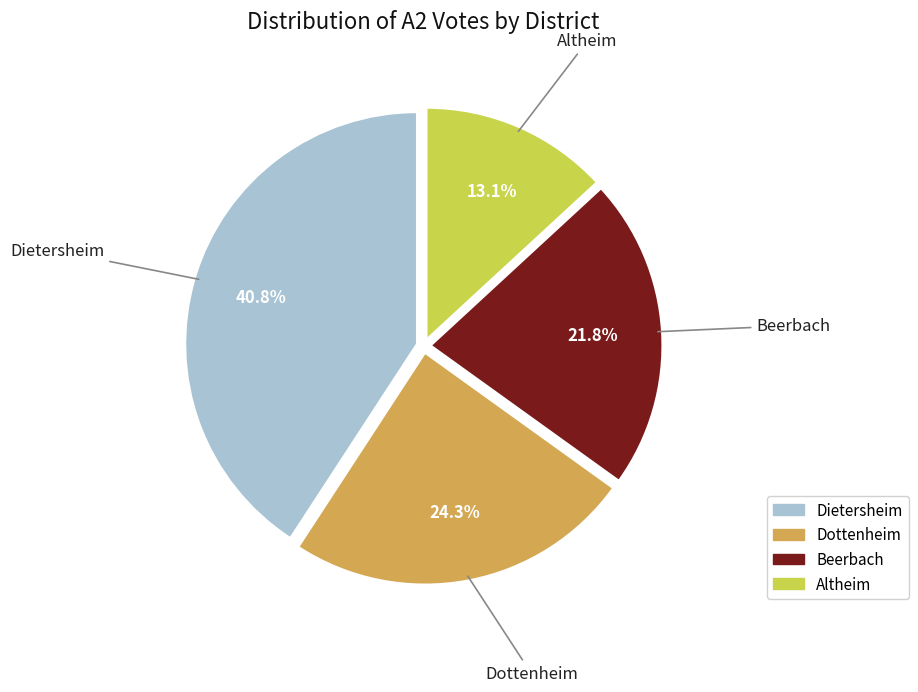

Is there any slice that represents more than half of the pie?

No